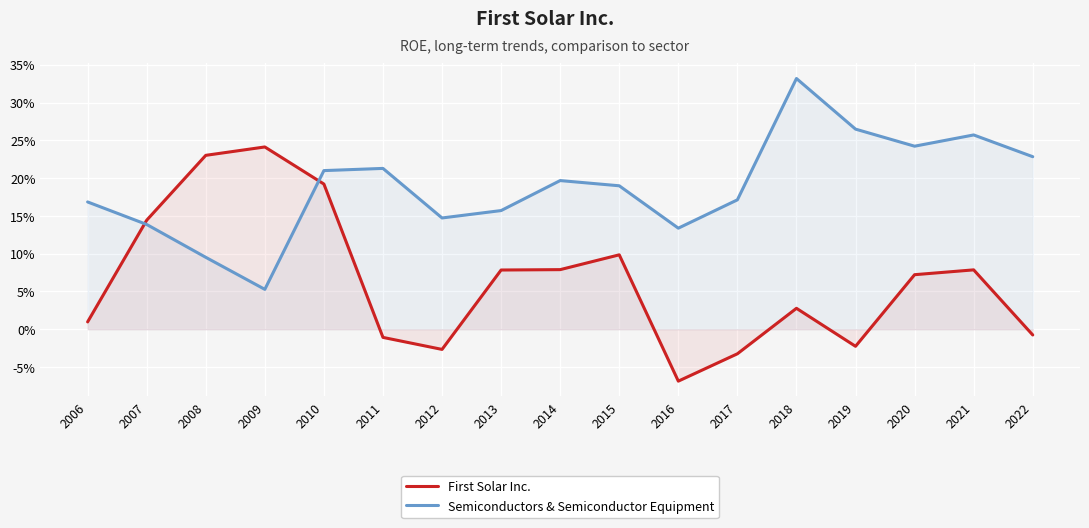

Where is the first local maximum for Semiconductors & Semiconductor Equipment?

2011